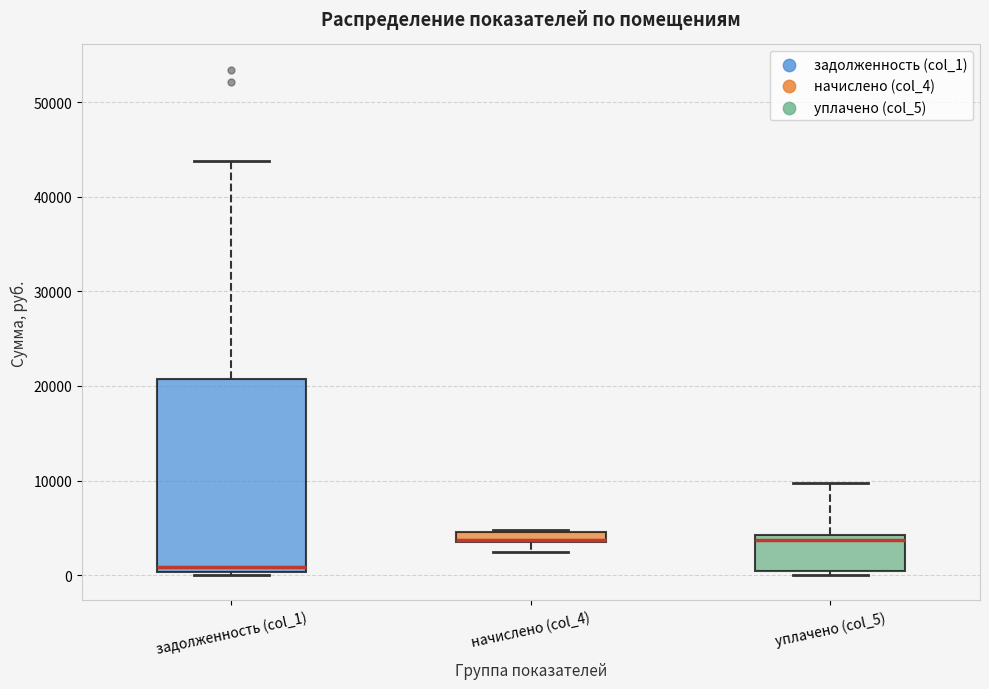

Where is the upper edge of the box for уплачено (col_5) on the y-axis? The values are not printed on the chart, so give them approximately, as read against the axis.

4000